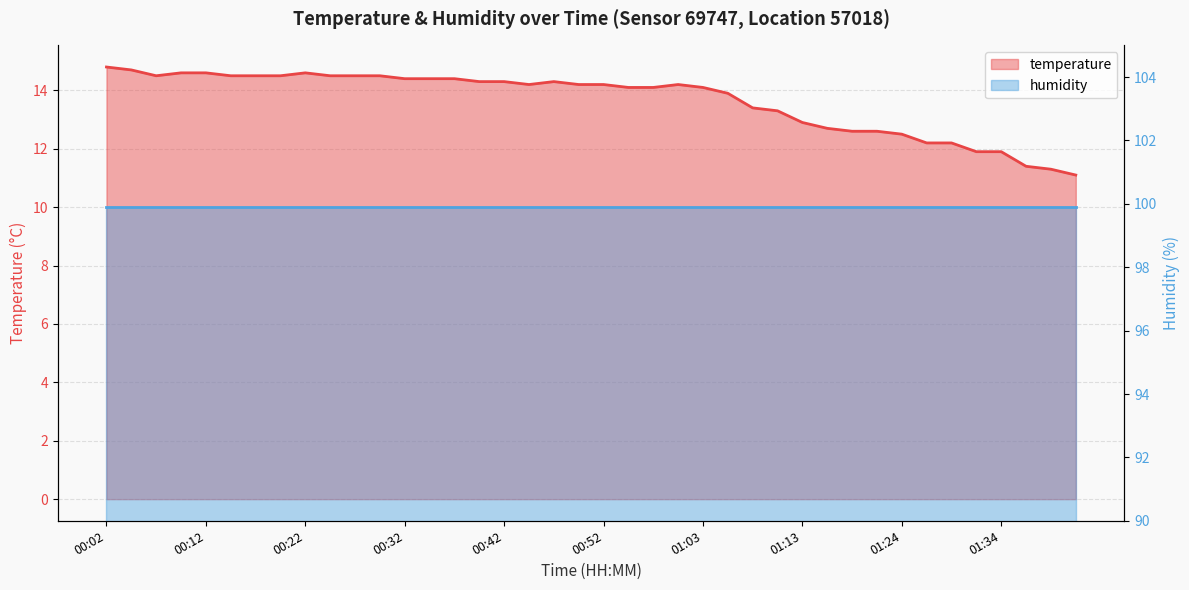

What position from the right is 01:24?

8